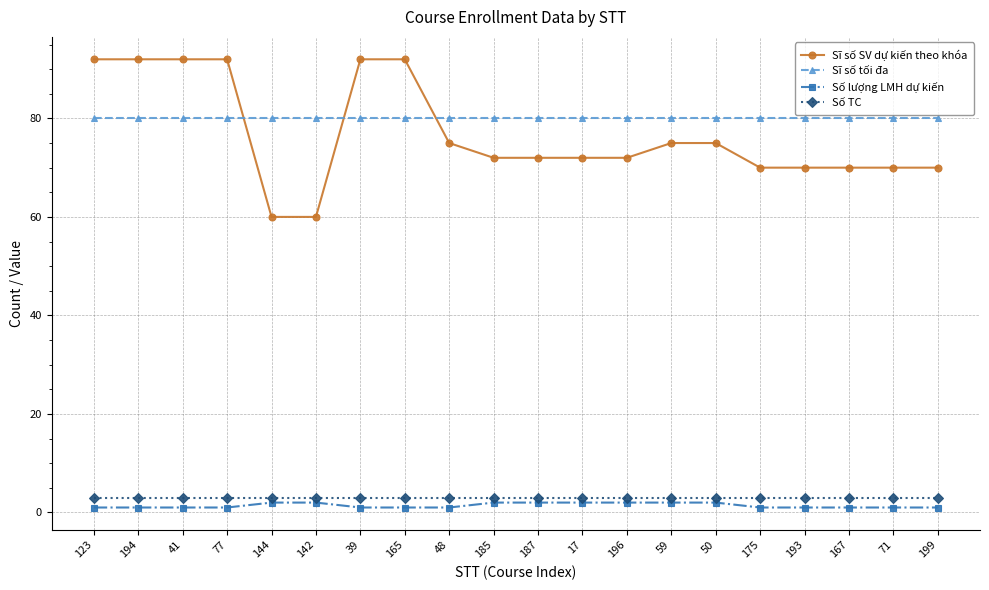

Is the value of Sĩ số SV dự kiến theo khóa at 194 greater than the value of Sĩ số tối đa at 59?

Yes